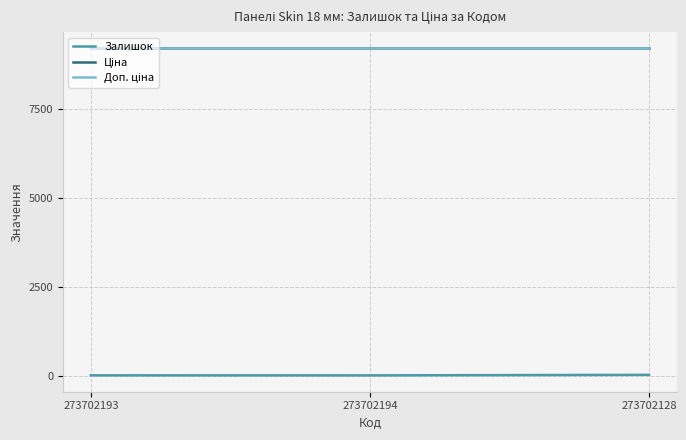

At which category is the sum across all series the highest?

273702128